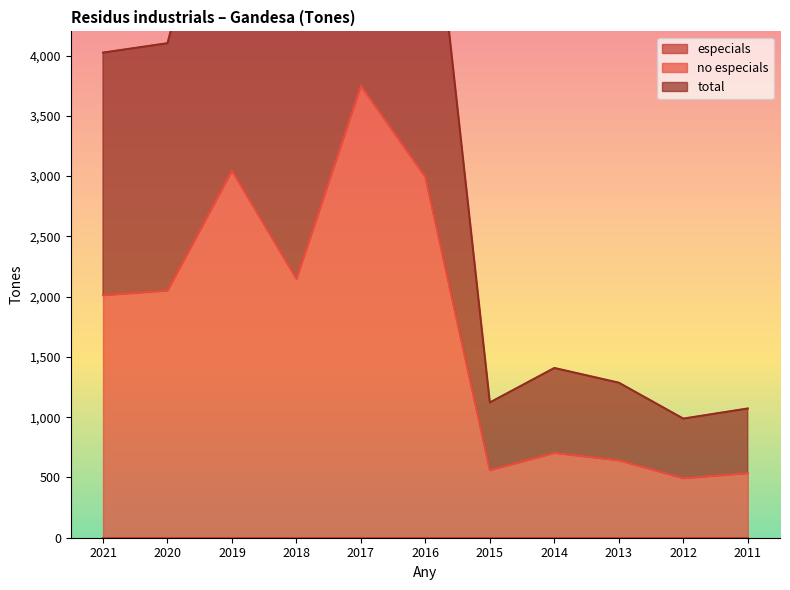

Where does the total series first go above 4024?

2020